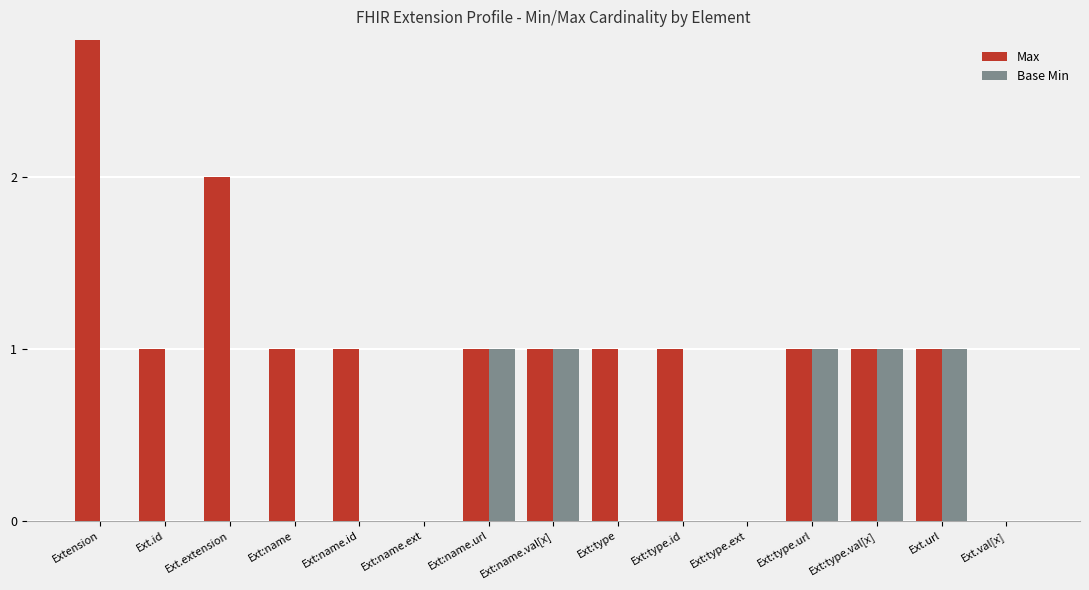

Reading left to right, list all the values displayed in this chart.

Max: 999	1	2	1	1	0	1	1	1	1	0	1	1	1	0
Base Min: 0	0	0	0	0	0	1	1	0	0	0	1	1	1	0